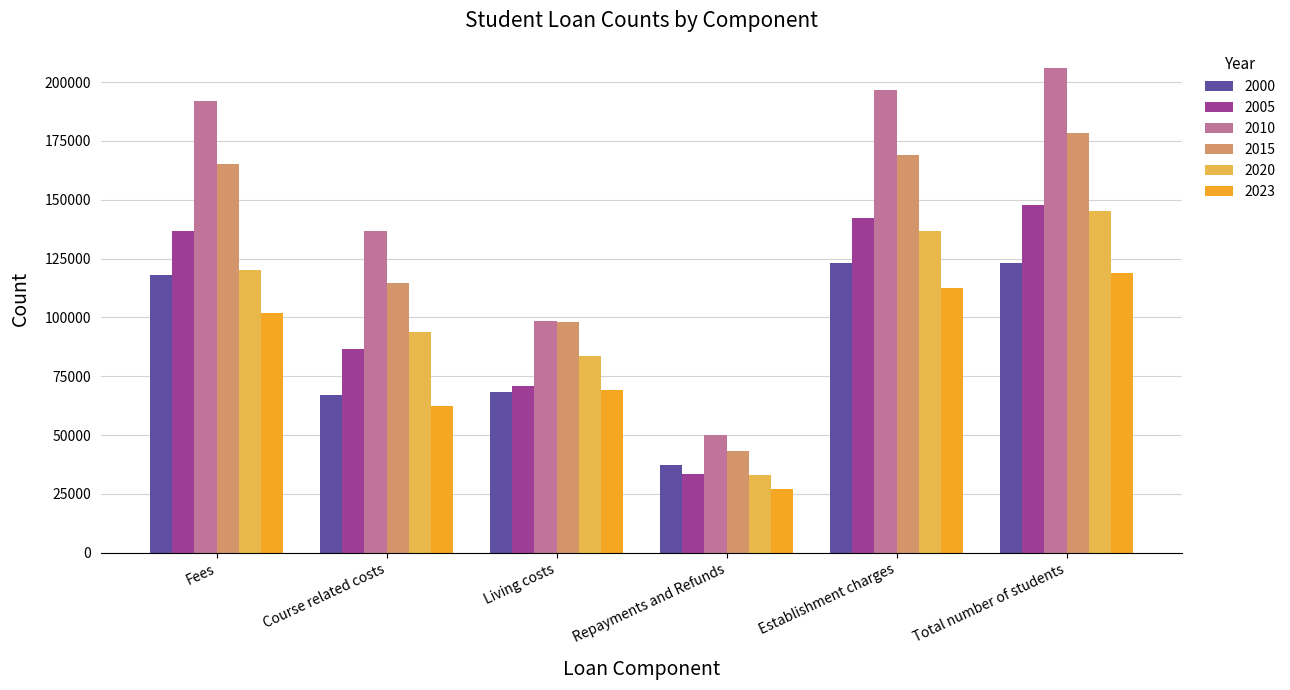

What is the spread (max minus min) of values at Establishment charges?

84453